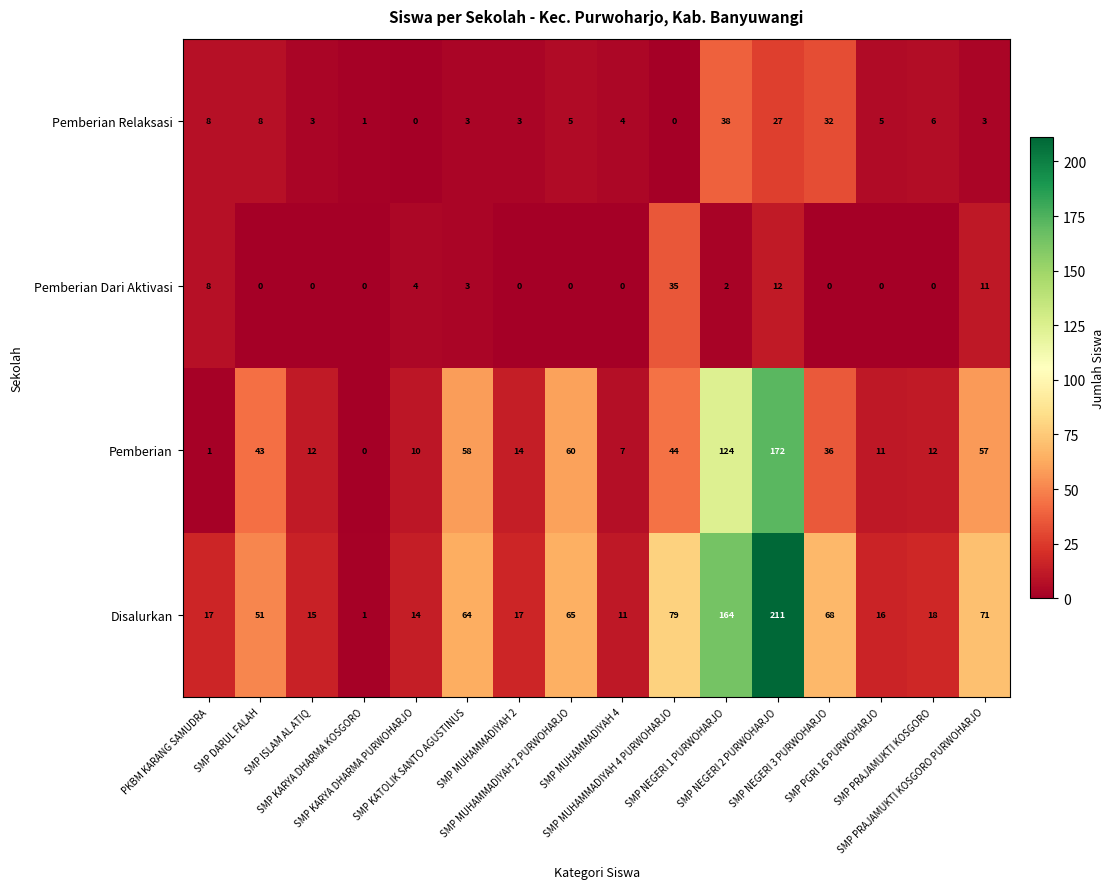

What is the difference between the maximum and minimum values in the Pemberian Dari Aktivasi series?

35